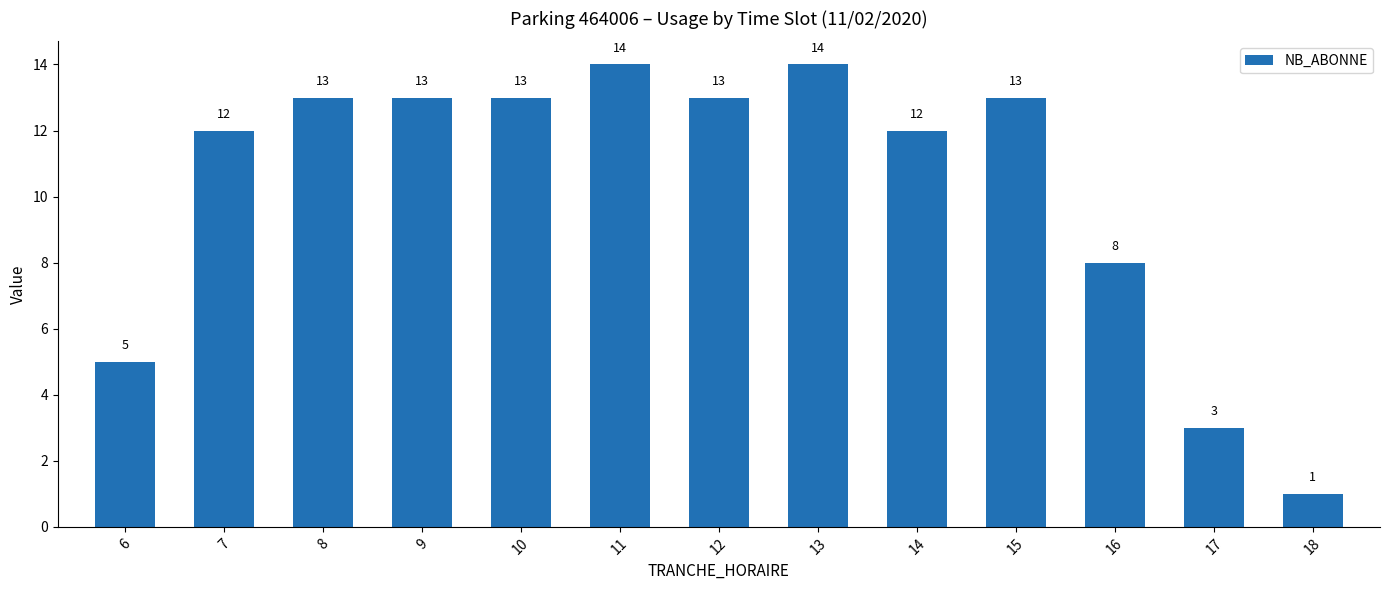

What is the value of the 6th bar from the left?

14